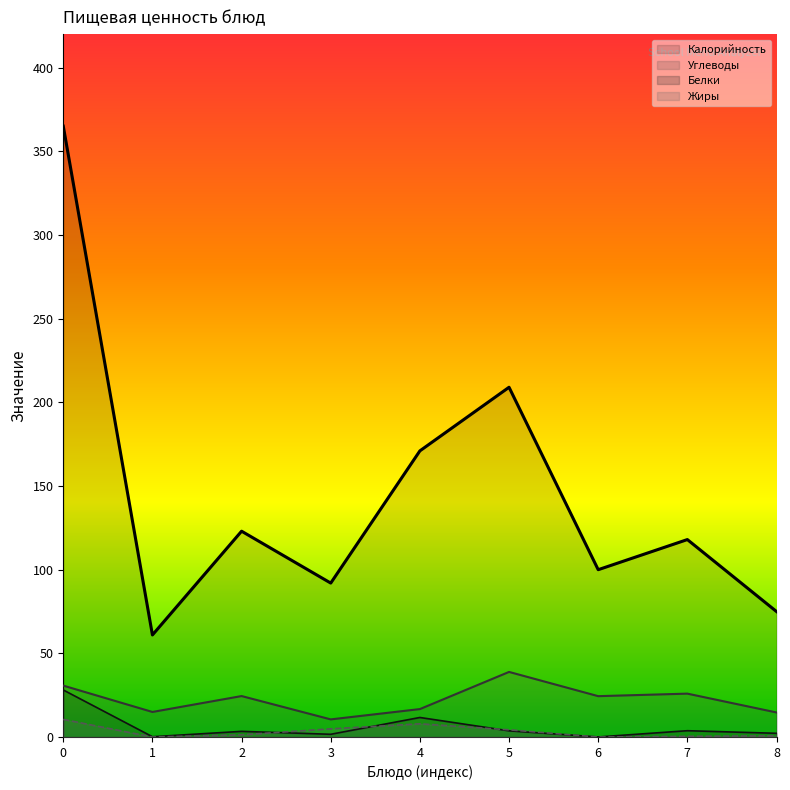

At which label is Калорийность closest to 213?

5